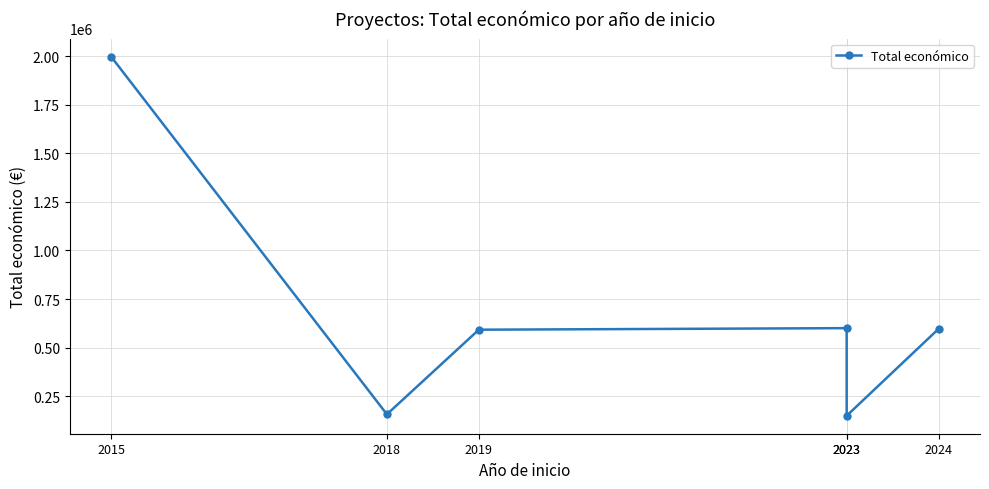

What is the value of the 2nd point from the left?

155978